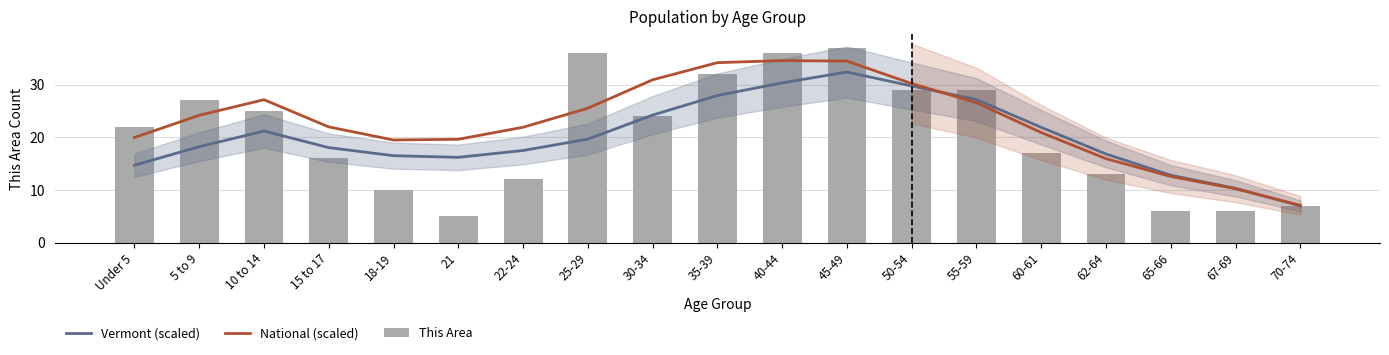

What is the sum of the Vermont (scaled) values at 22-24 and 21?

33.7